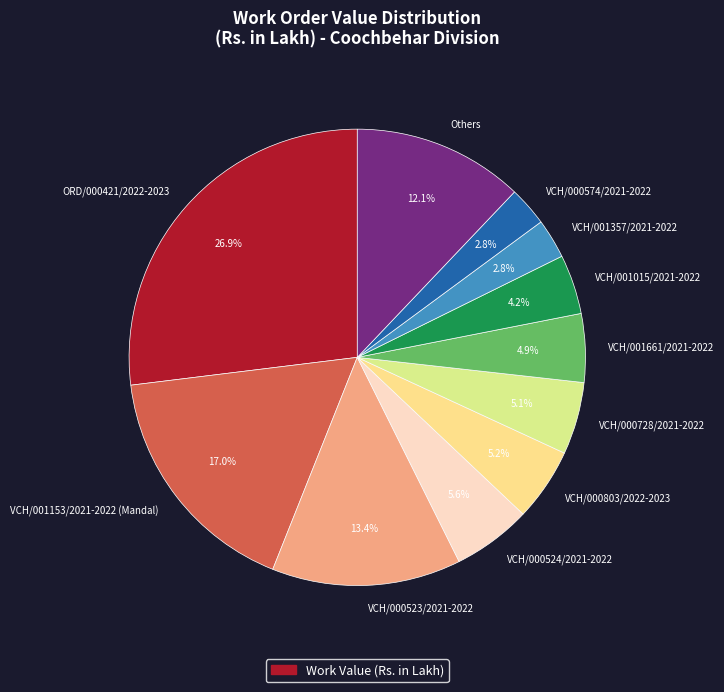

How many slices are in this pie chart?

11